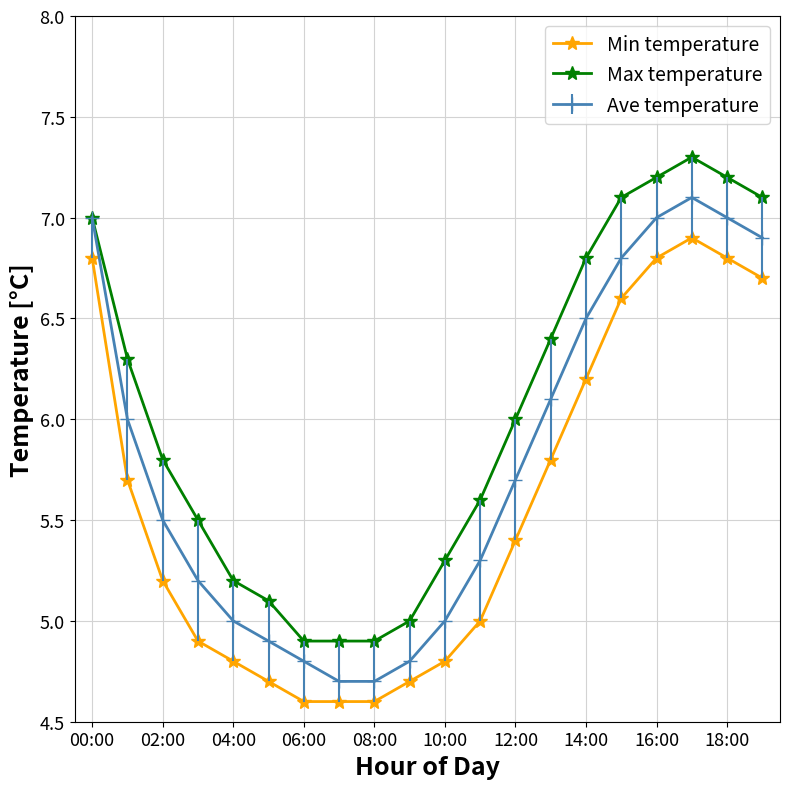

What is the value of the Ave temperature point at the 14th from the left?

6.1